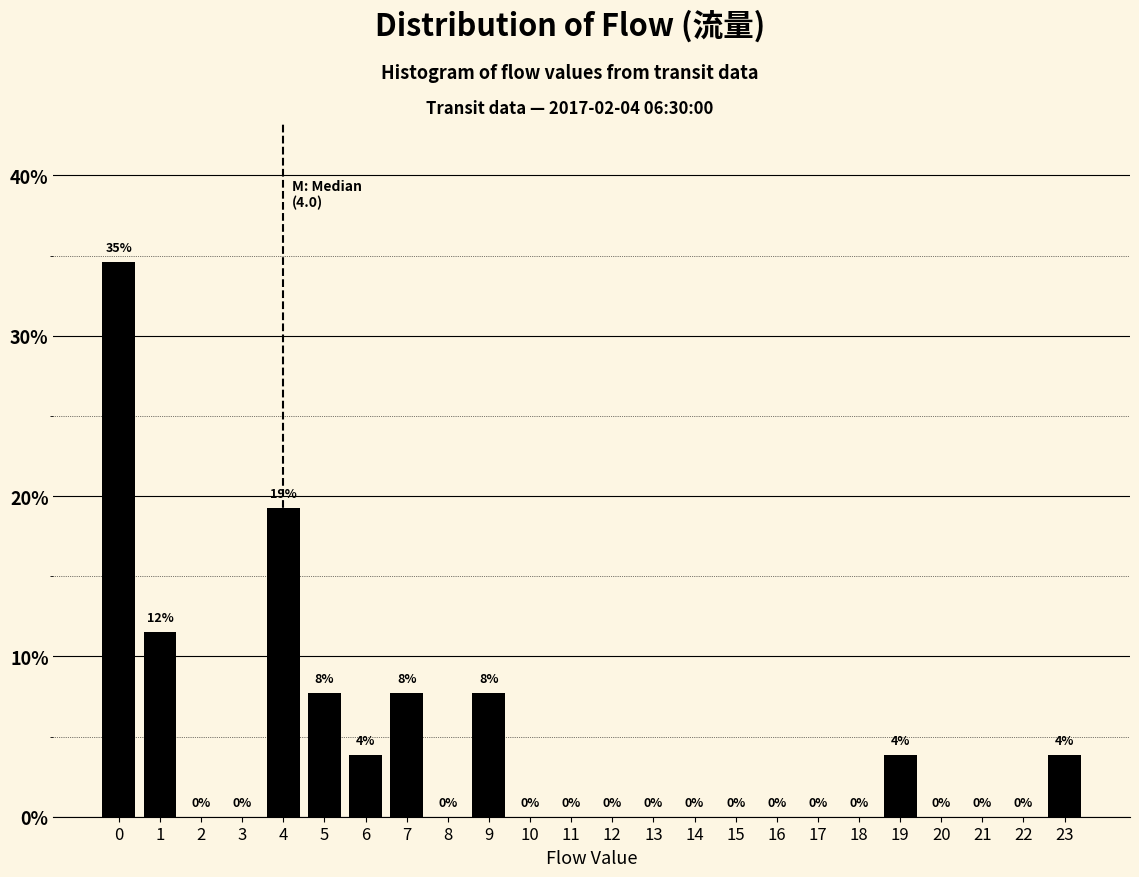

Over which range of the x-axis is the bar tallest?

-0.5 to 0.5